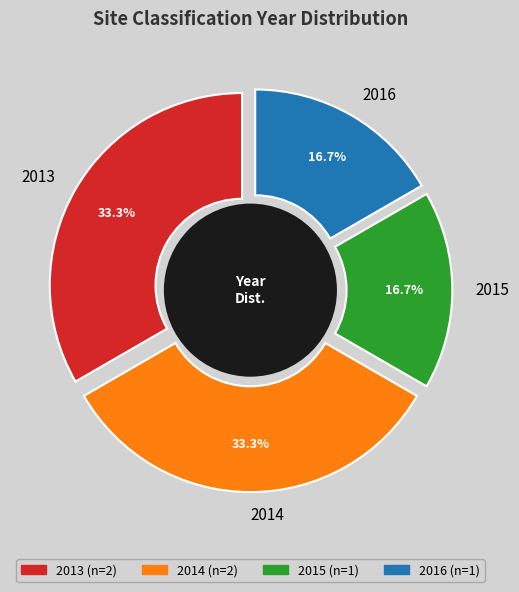

Which has a higher value, 2013 or 2015?

2013